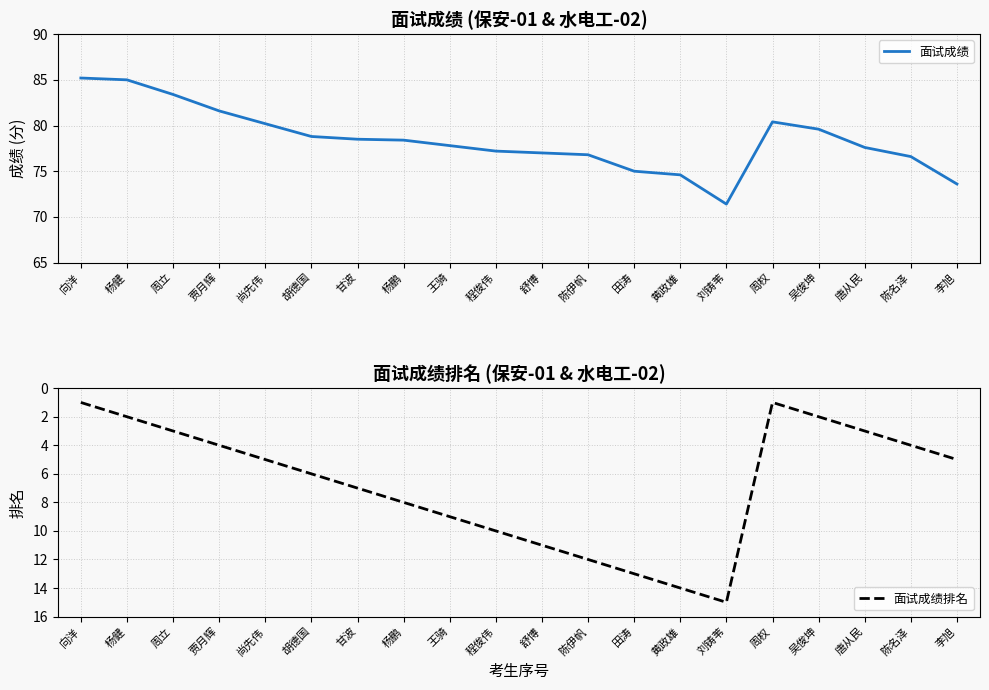

Does the chart display data point markers on the line(s)?

No